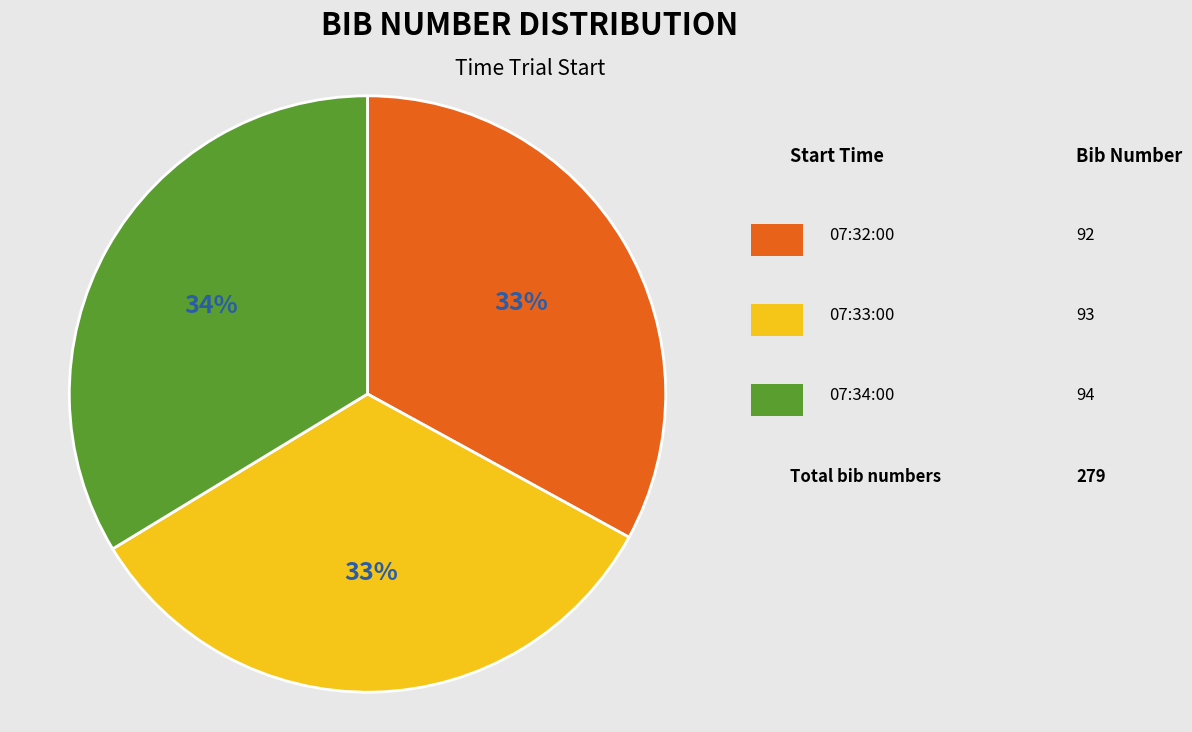

Does any single category account for the majority?

No